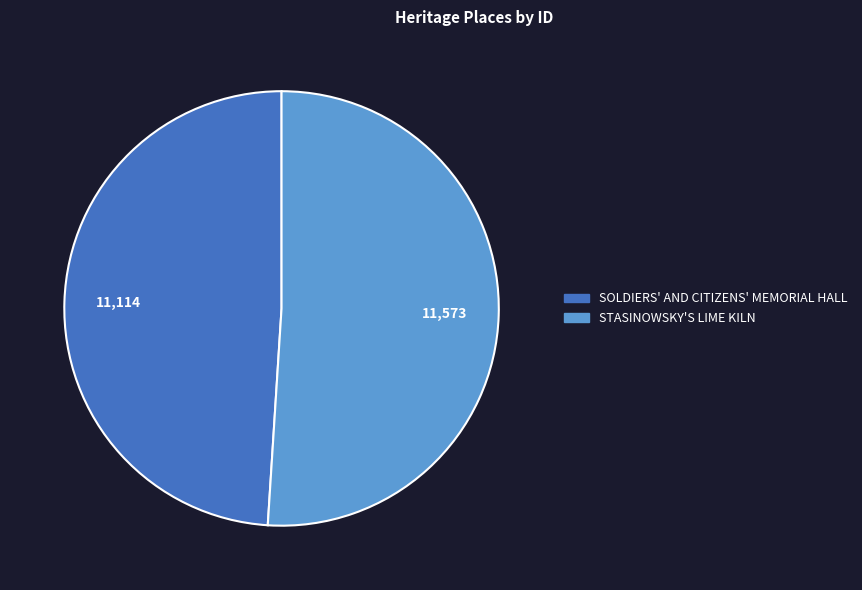

What is the majority slice?

STASINOWSKY'S LIME KILN